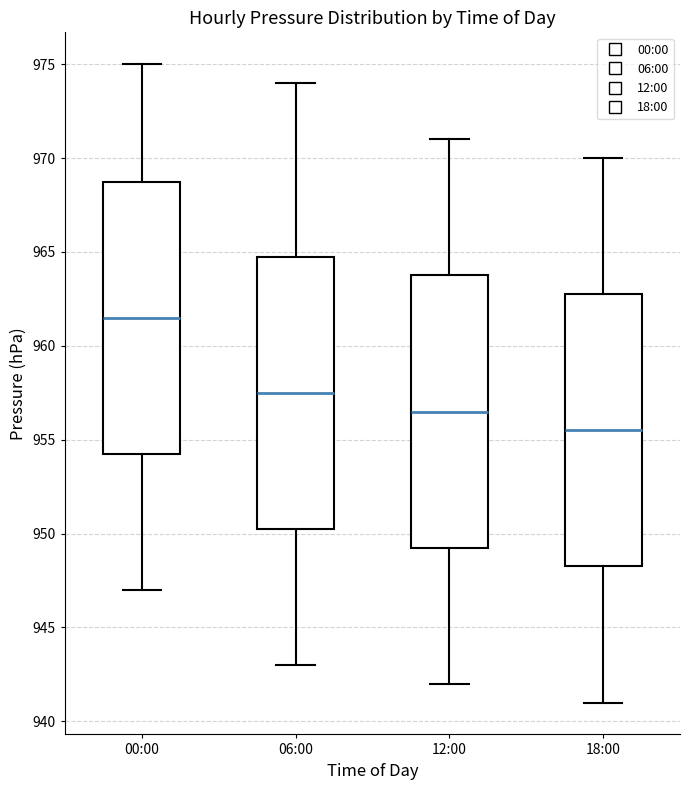

Which box has the lowest median line?

18:00